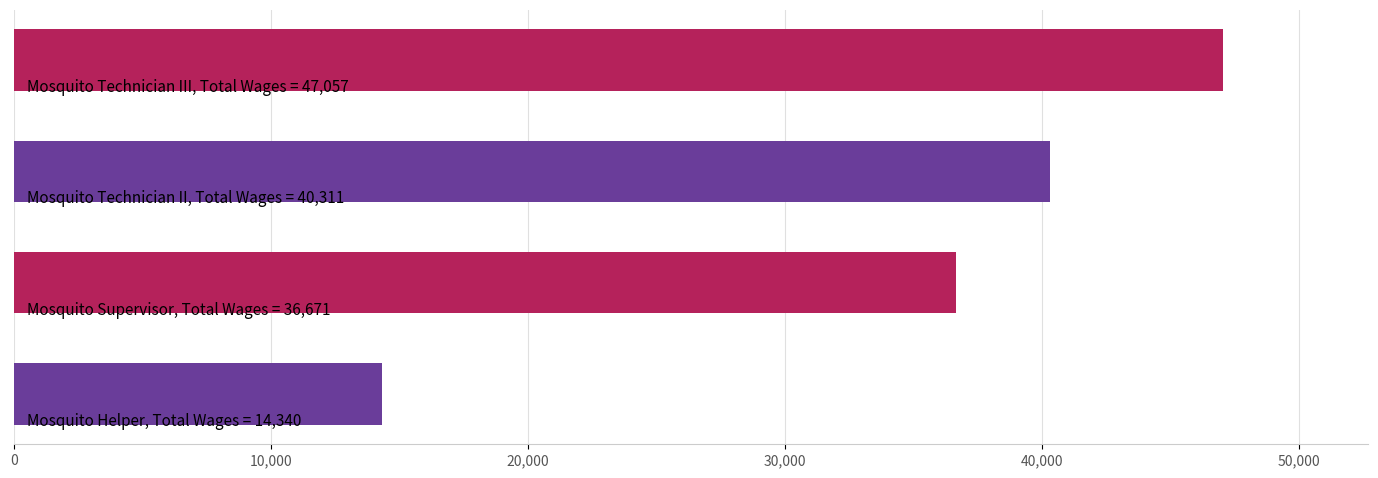

What is the greatest value displayed?

47057